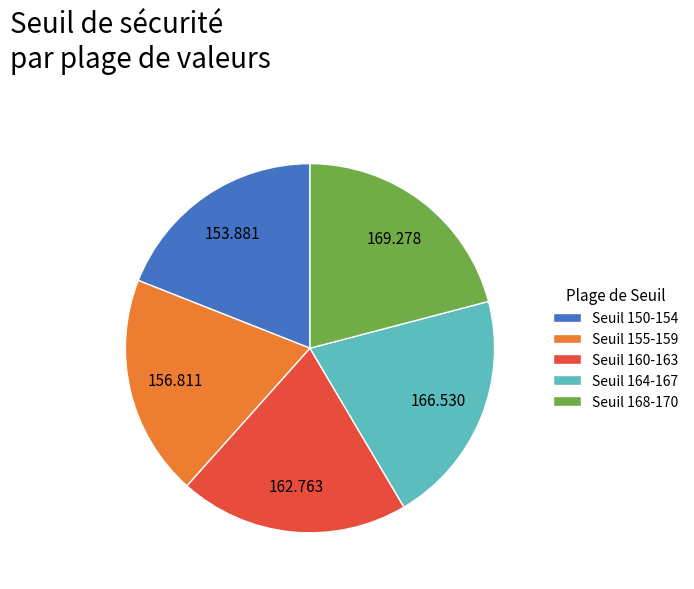

Is the sum of Seuil 168-170 and Seuil 155-159 greater than half?

No